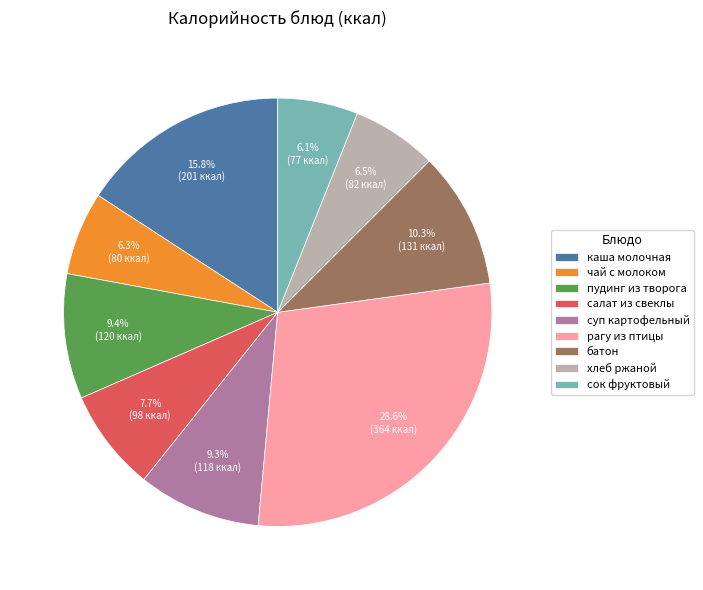

To the nearest percent, what portion does чай с молоком represent?

6%